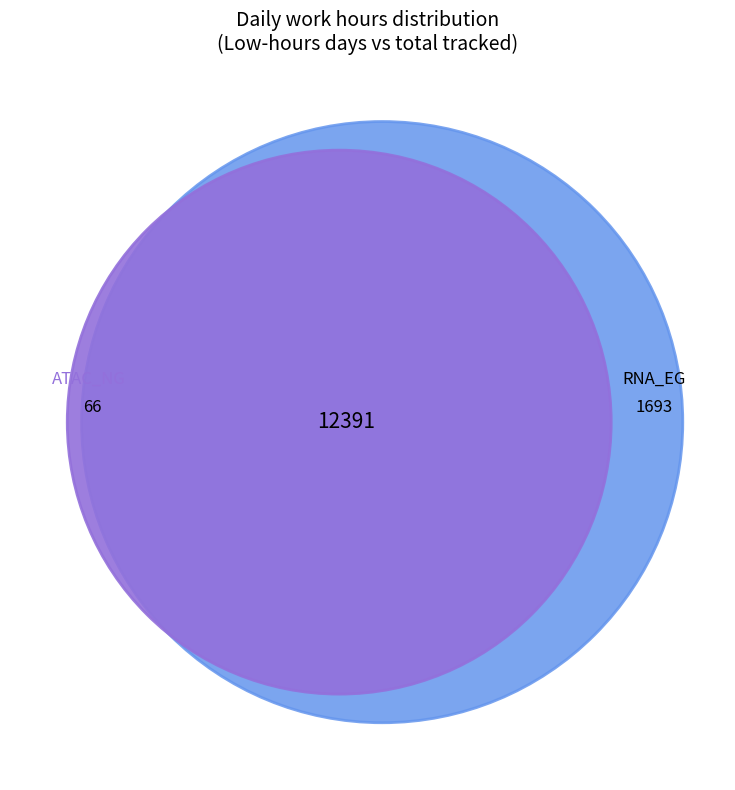

The Day 22 slice represents 20% of the pie. True or false?

False